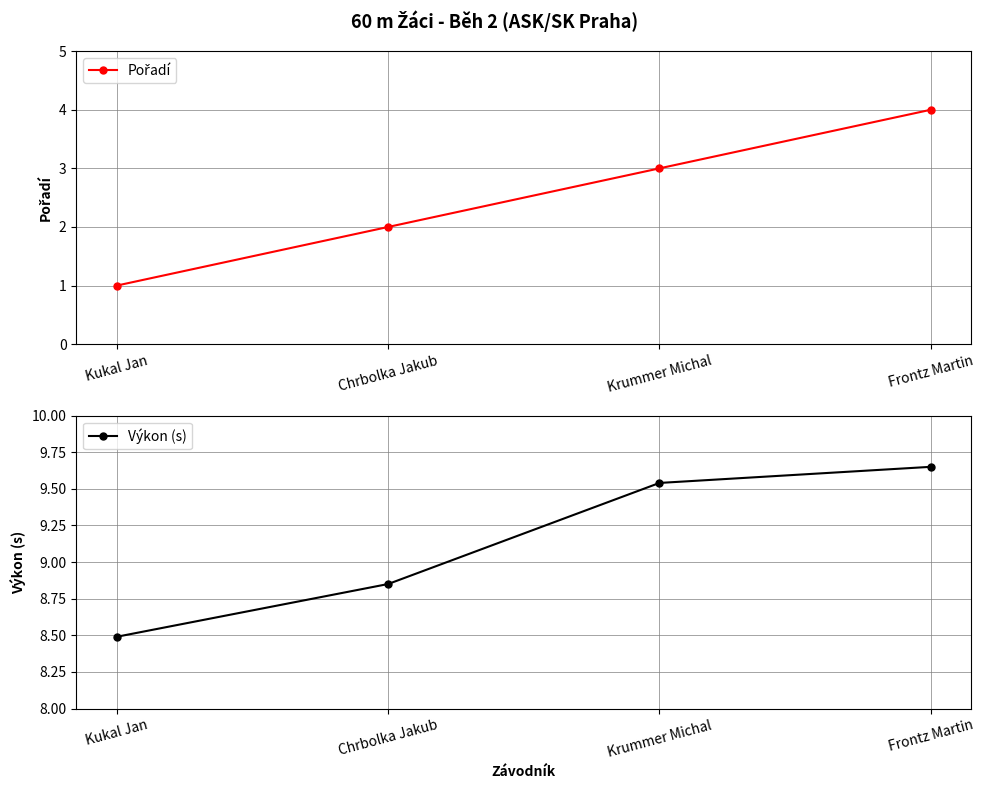

Reading left to right, list all the values displayed in this chart.

Pořadí: Kukal Jan=1.0	Chrbolka Jakub=2.0	Krummer Michal=3.0	Frontz Martin=4.0
Výkon (s): Kukal Jan=8.5	Chrbolka Jakub=8.8	Krummer Michal=9.5	Frontz Martin=9.7